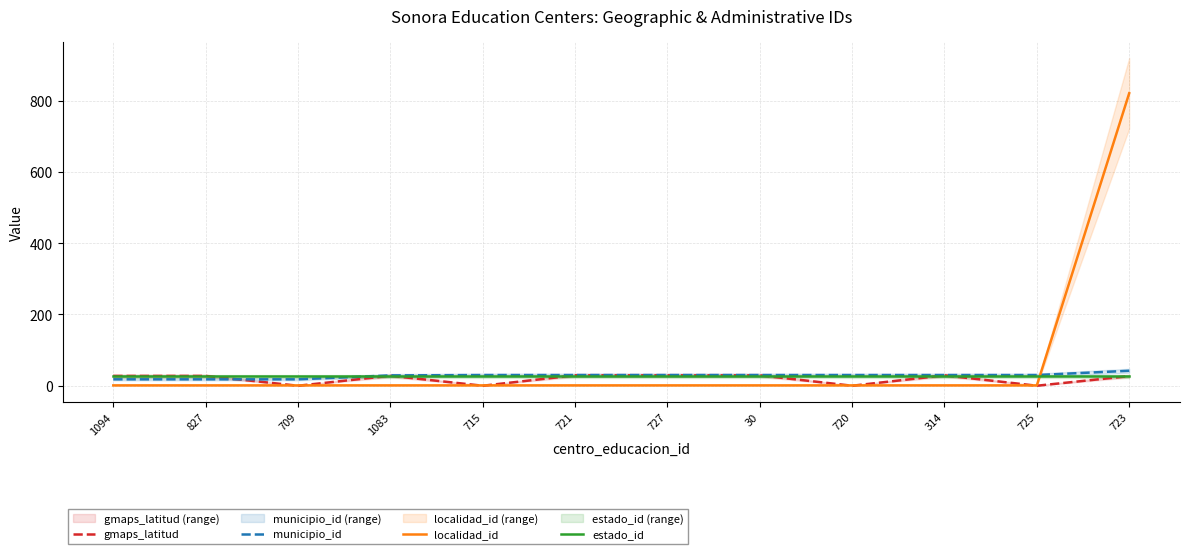

At which category is the sum across all series the highest?

723